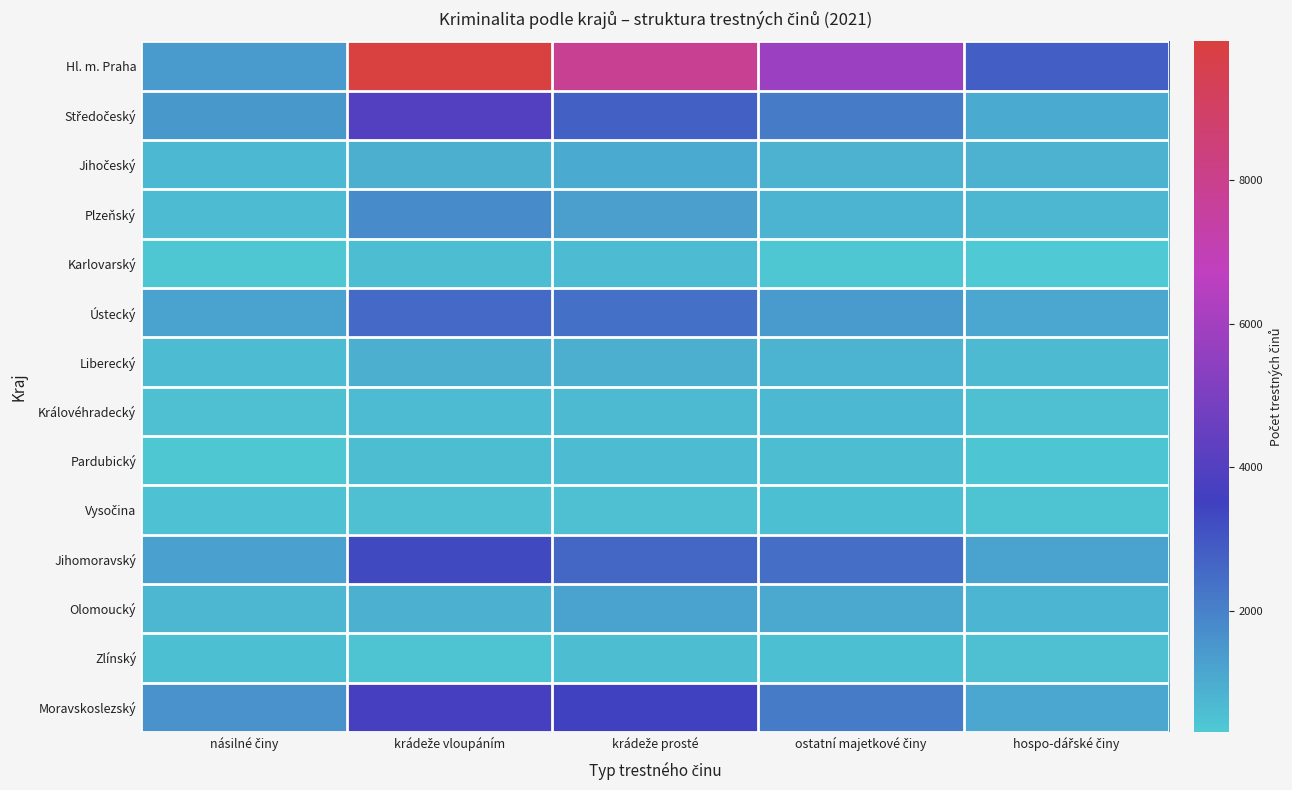

How many distinct data groups are displayed?

14